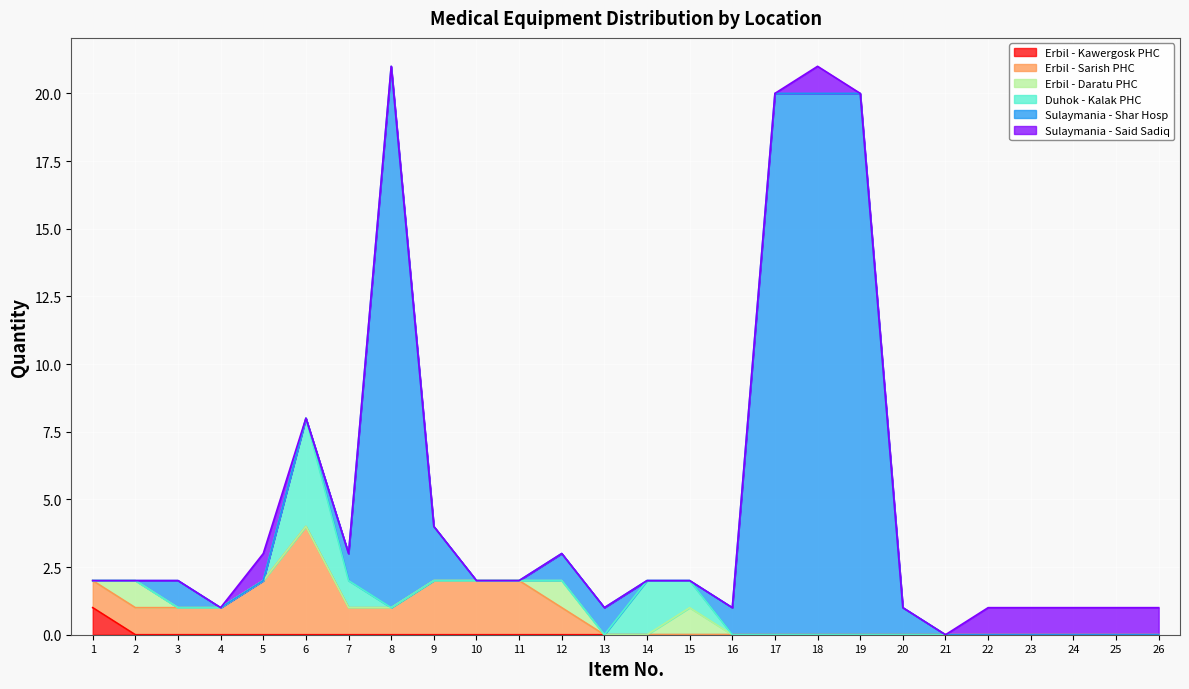

At which category is the sum across all series the highest?

8